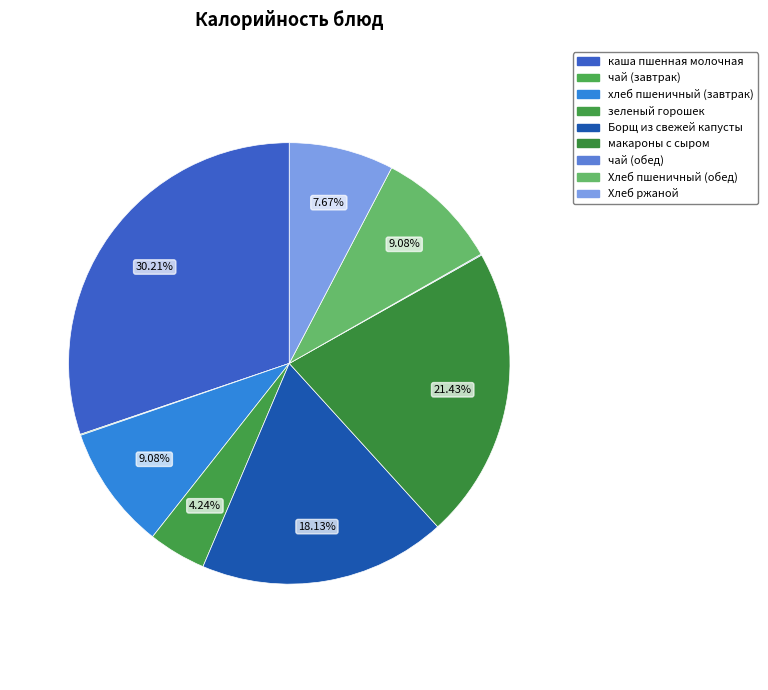

Rank the categories by value from lowest to highest.

чай (завтрак), чай (обед), зеленый горошек, Хлеб ржаной, хлеб пшеничный (завтрак), Хлеб пшеничный (обед), Борщ из свежей капусты, макароны с сыром, каша пшенная молочная